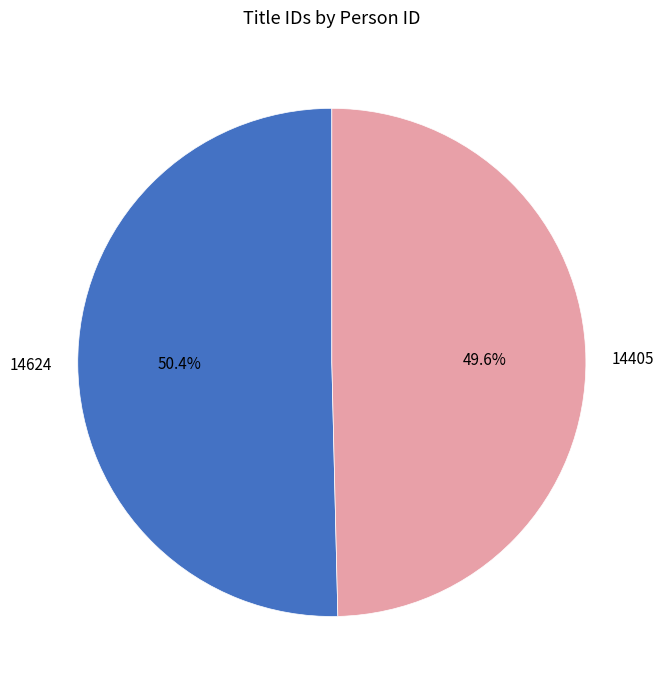

To the nearest percent, what is the difference between the largest and smallest slice percentages?

1%